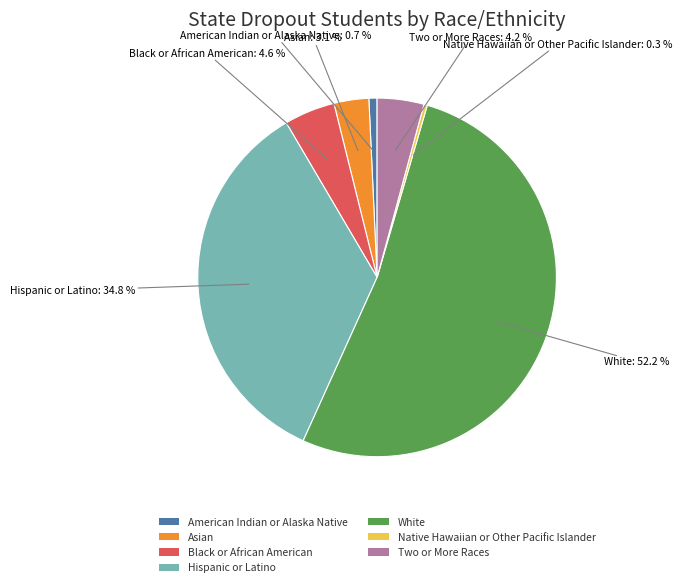

Between Native Hawaiian or Other Pacific Islander and Black or African American, which is larger?

Black or African American